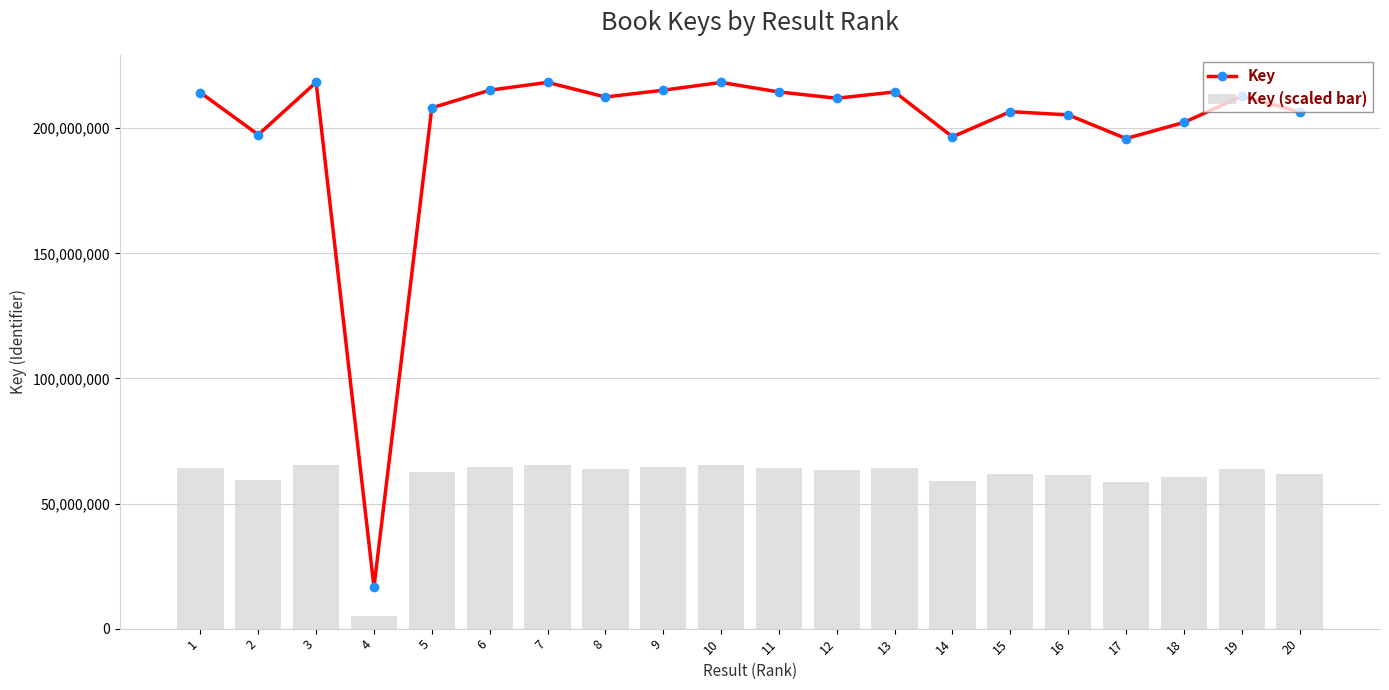

Which series changed the most between 10 and 13?

Key